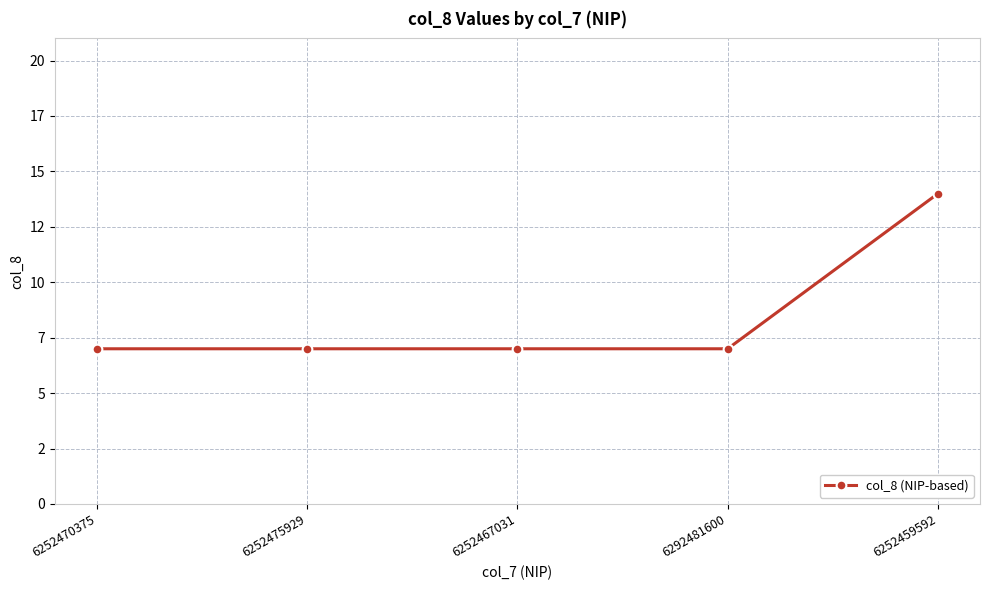

Reading left to right, what are all the values shown in this chart?

6252470375=7	6252475929=7	6252467031=7	6292481600=7	6252459592=14